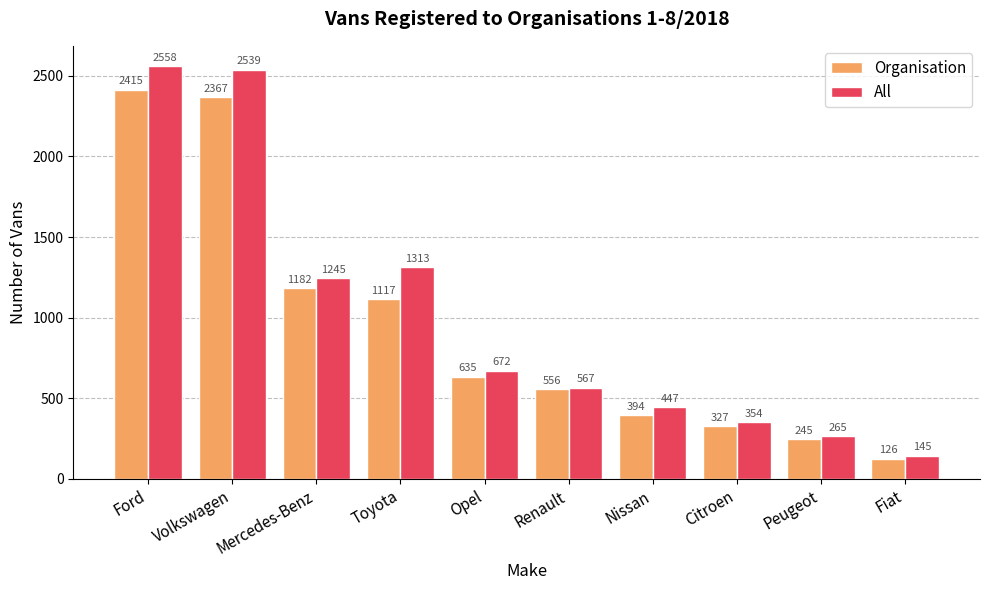

At how many categories does at least one series exceed 2277?

2